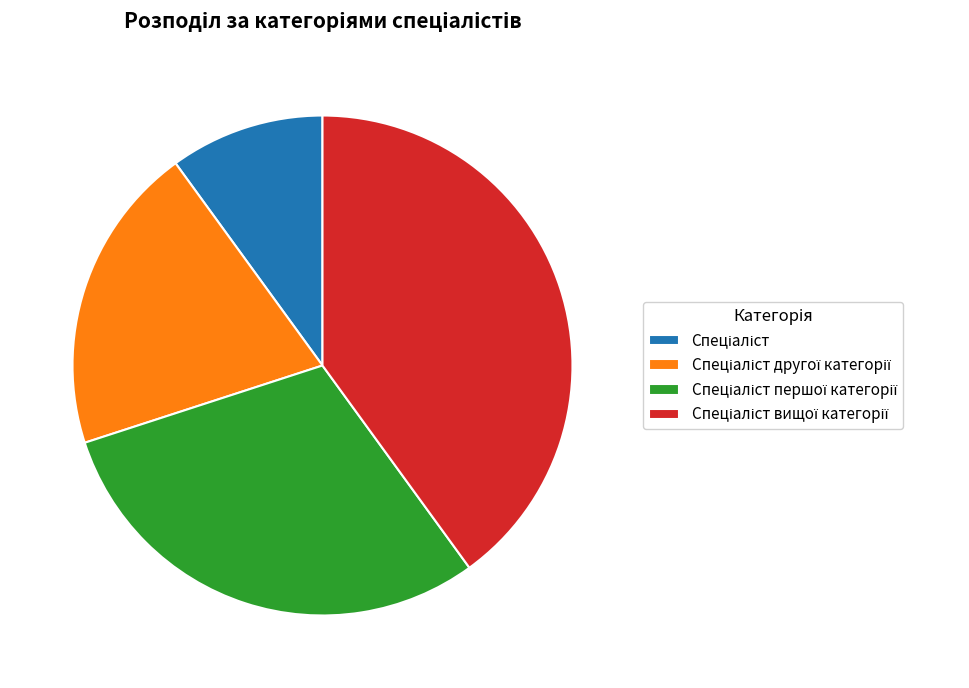

Is there any slice that represents more than half of the pie?

No